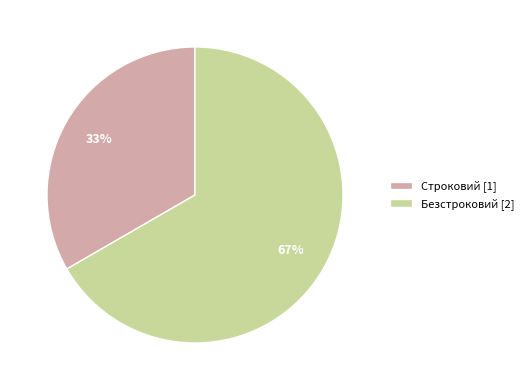

Is there any slice that represents more than half of the pie?

Yes